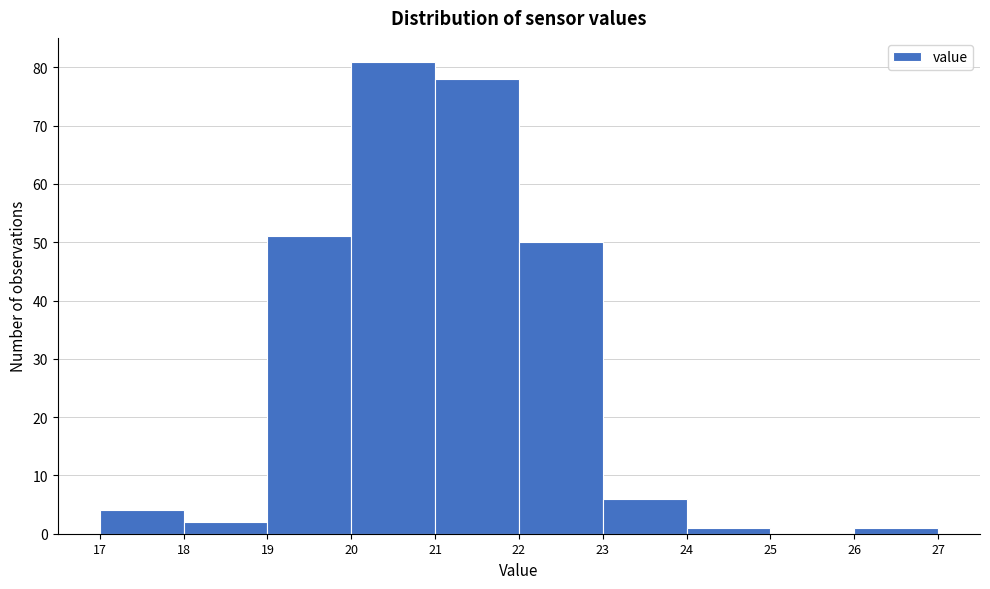

How tall is the bar that spans 19 to 20 on the x-axis? The values are not printed on the chart, so give them approximately, as read against the axis.

51